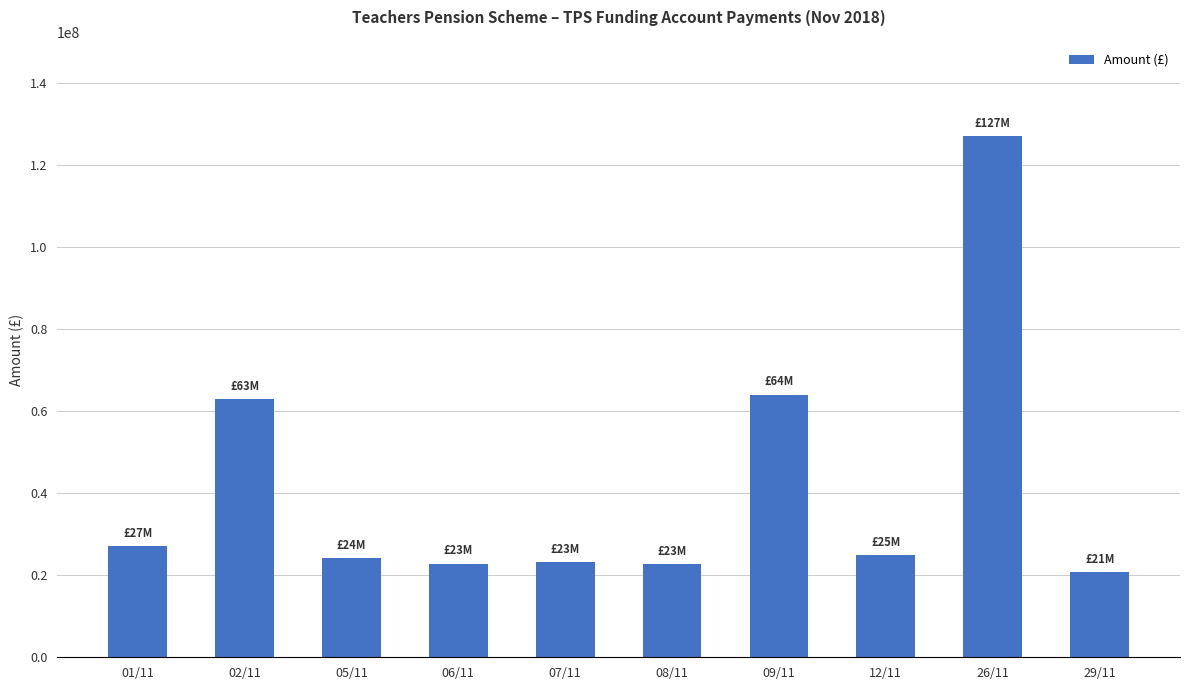

Which category has the lowest value across all series?

29/11